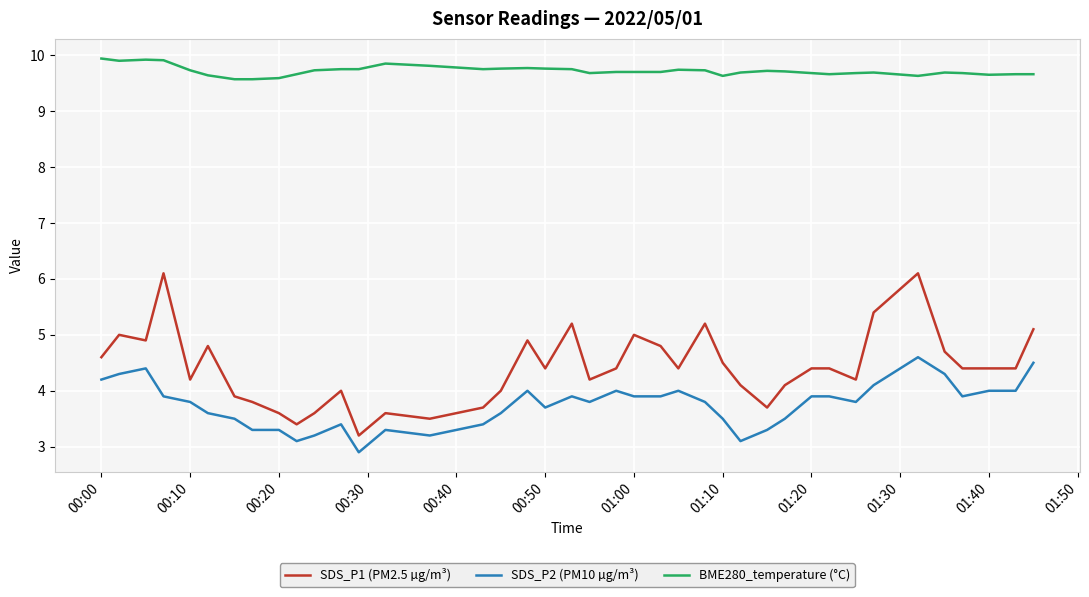

True or false: SDS_P1 (PM2.5 µg/m³) and SDS_P2 (PM10 µg/m³) cross at least once.

False